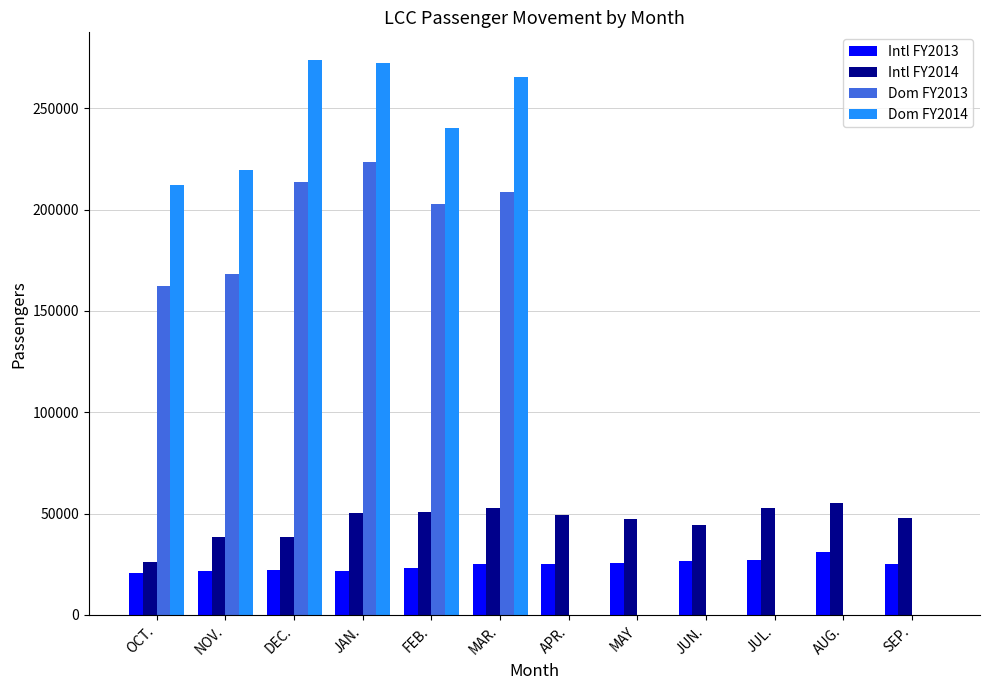

Which series changed the most between FEB. and JUL.?

Dom FY2014